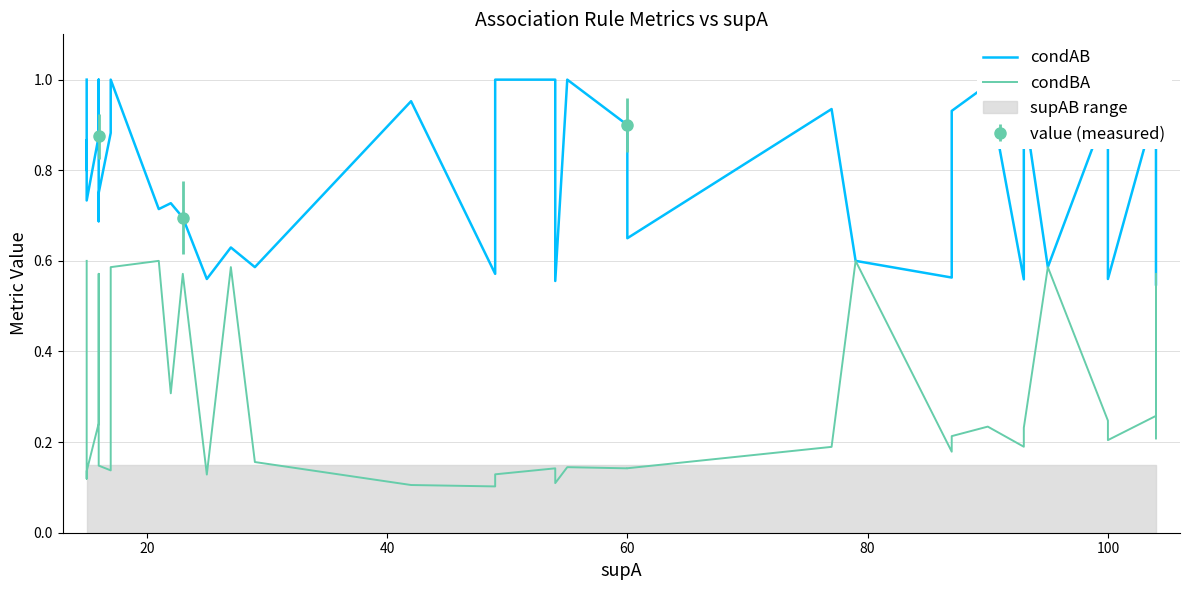

How many interior local peaks does the condAB series have?

11